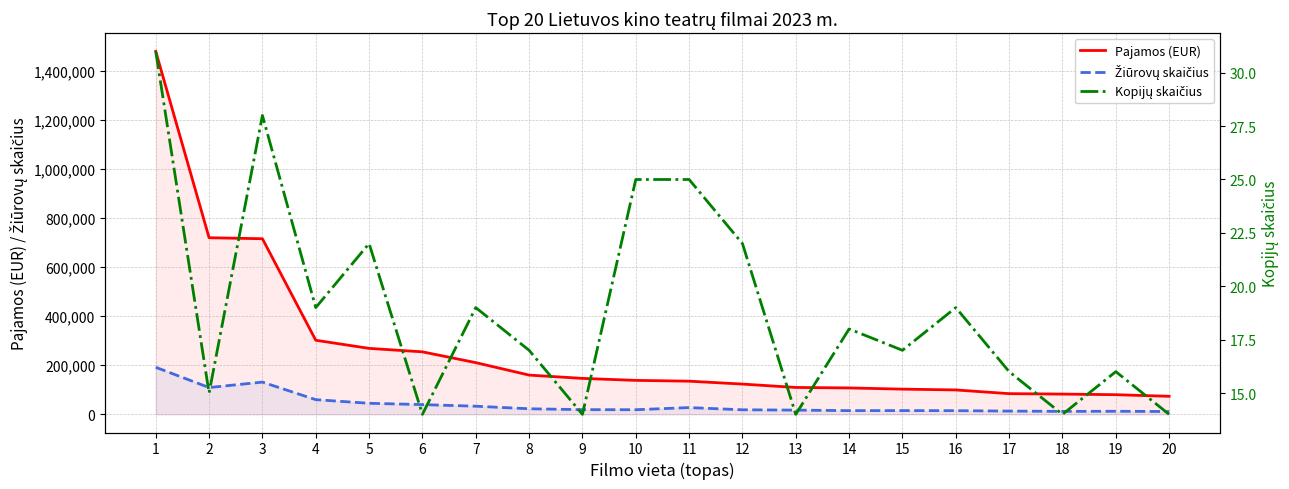

What is the difference between the second highest and minimum values in the Kopijų skaičius series?

14.0